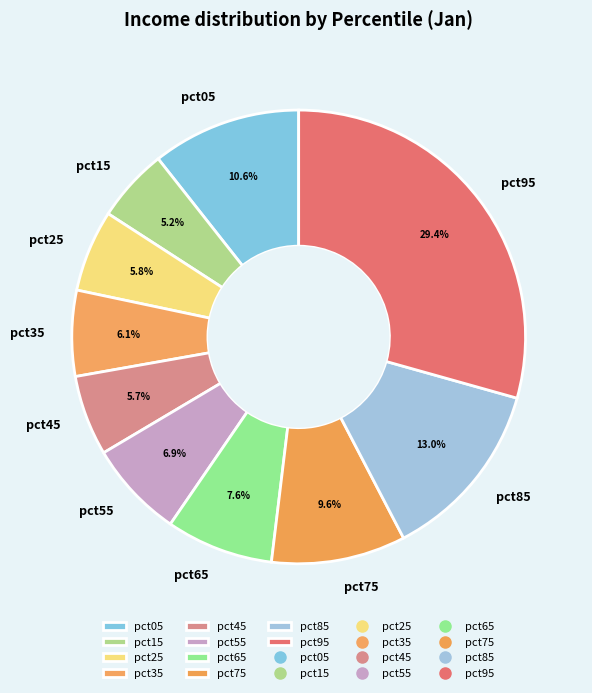

What percentage is the pct55 slice, to the nearest percent?

7%